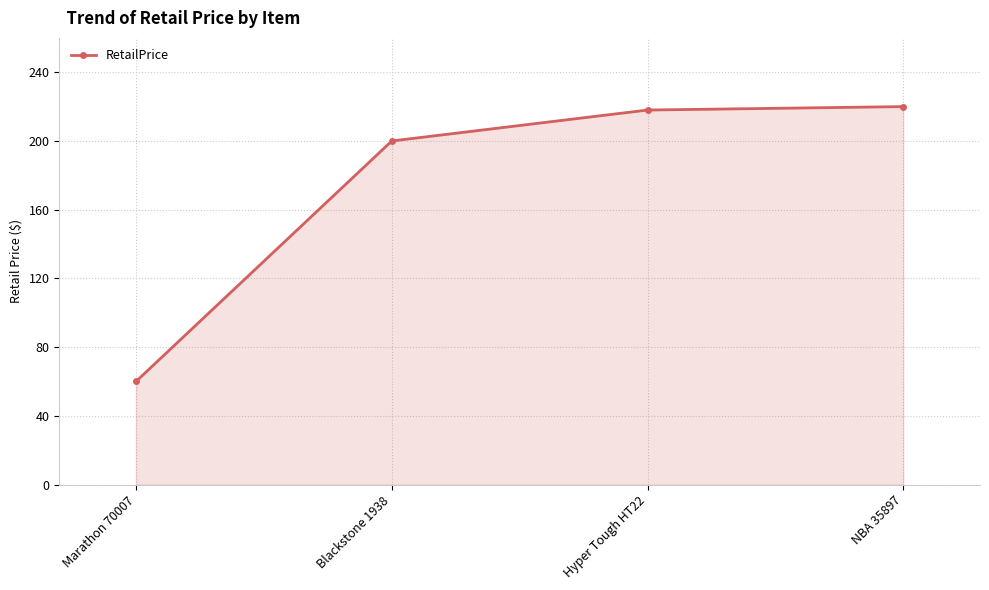

Count the number of data series in this chart.

1